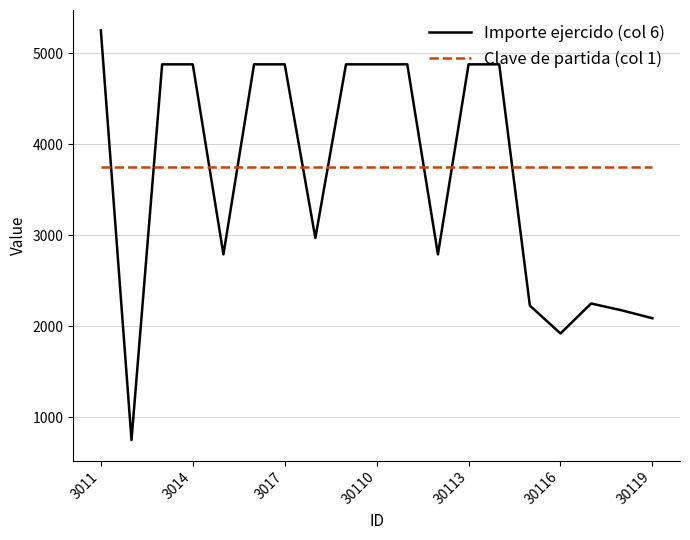

What is the maximum value for Importe ejercido (col 6)?

5250.0